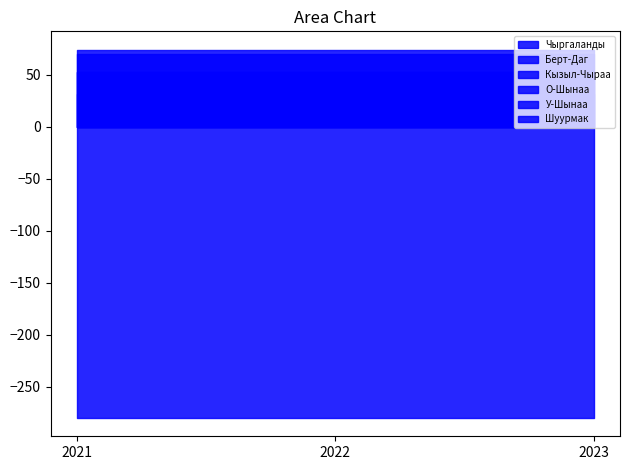

Which series has the largest range (max minus min)?

Чыргаланды